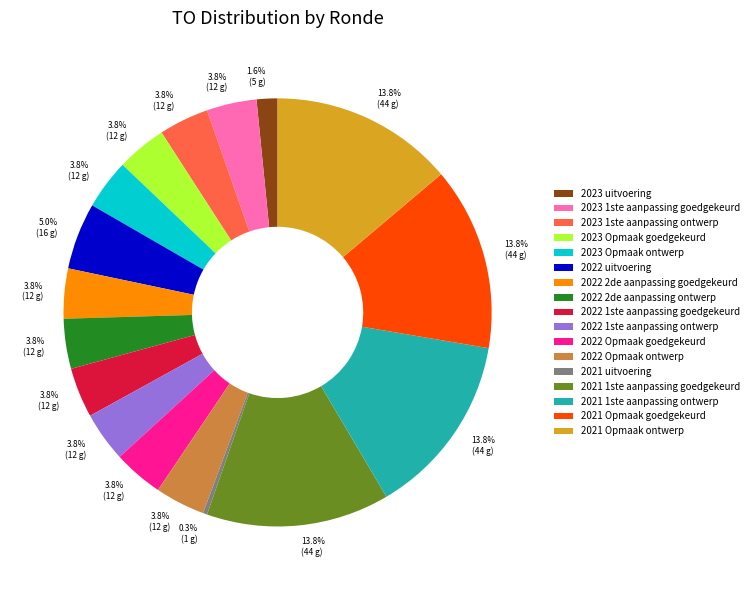

Which has a higher value, 2023 1ste aanpassing ontwerp or 2022 uitvoering?

2022 uitvoering